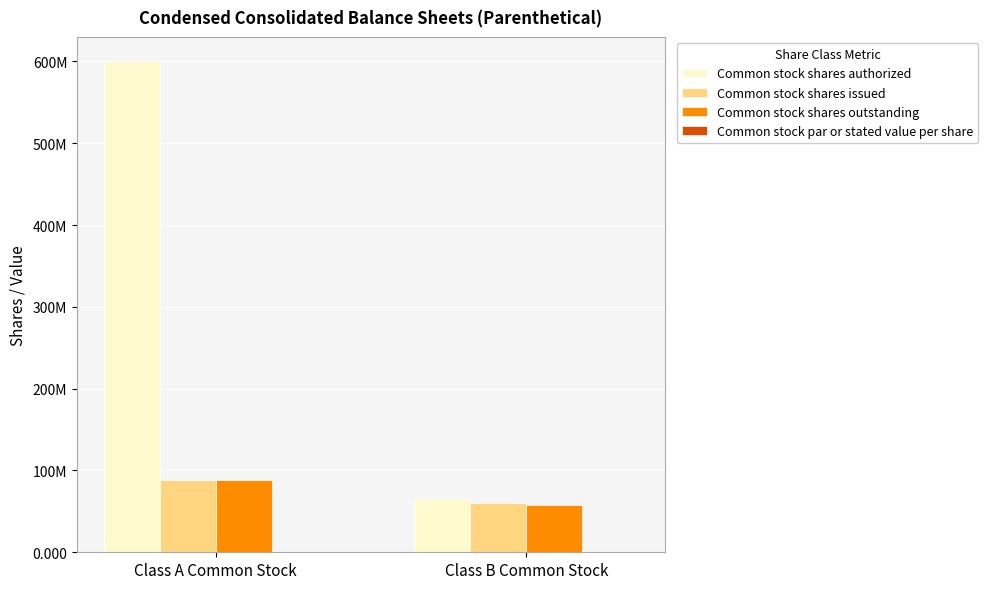

What is the maximum value shown in the chart?

600000000.0